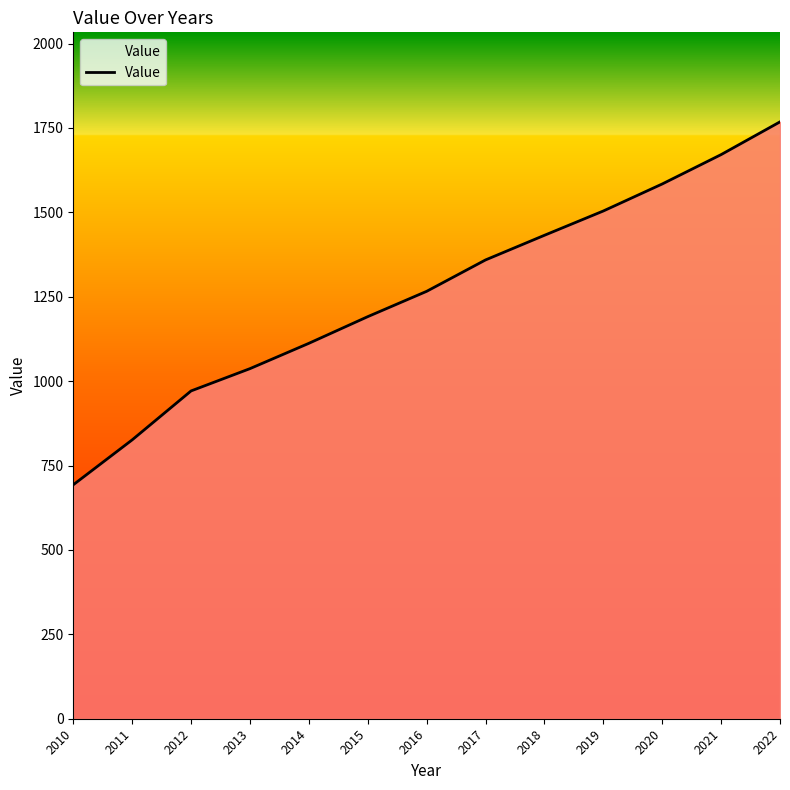

Rank the categories by value from highest to lowest.

2022, 2021, 2020, 2019, 2018, 2017, 2016, 2015, 2014, 2013, 2012, 2011, 2010